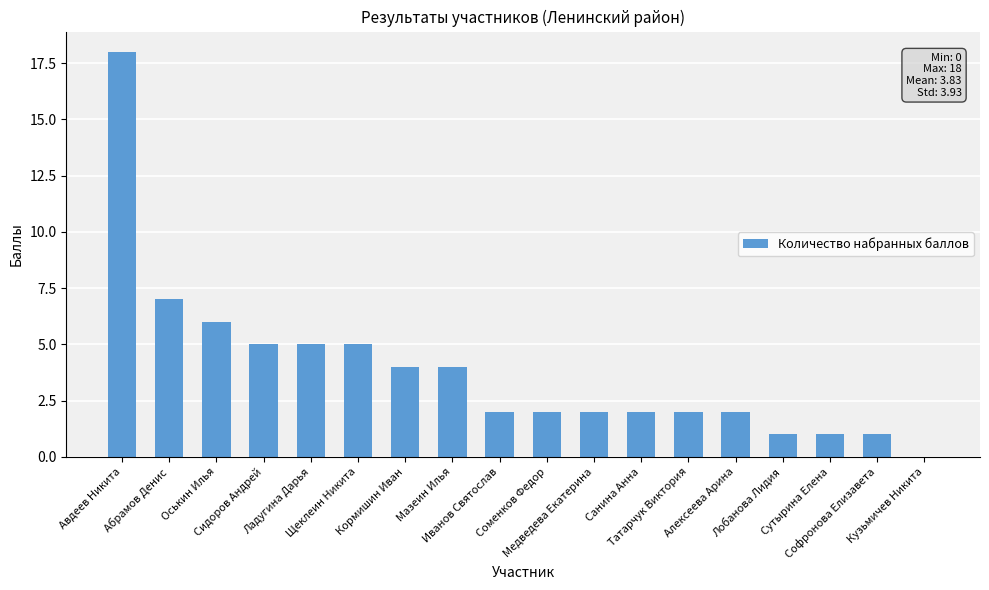

What is the sum of the values at Ладугина Дарья and Алексеева Арина?

7